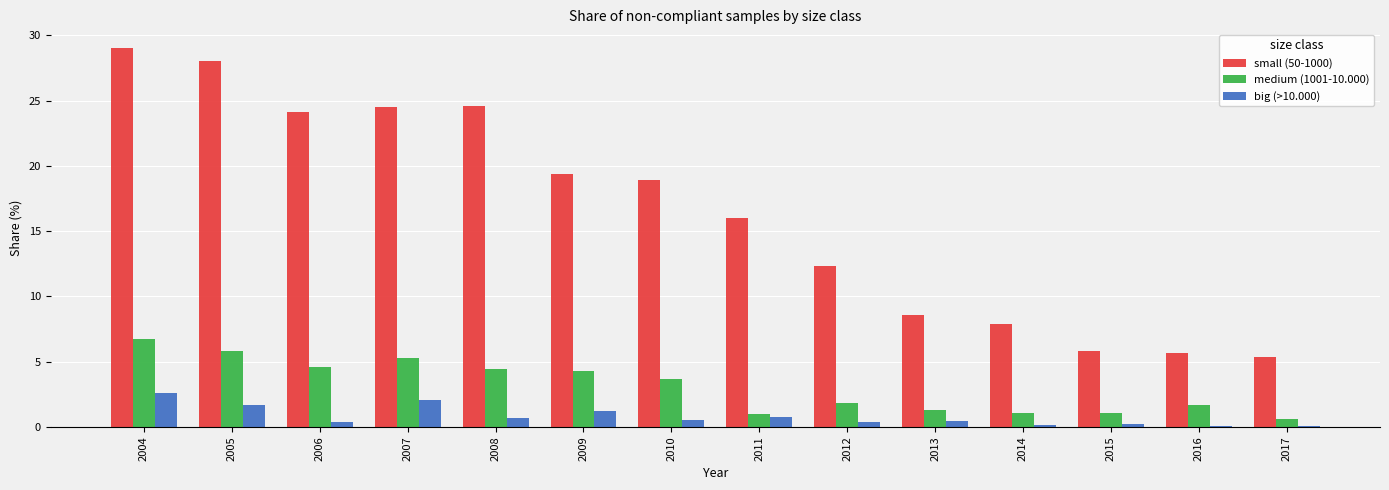

At which category is the sum across all series the highest?

2004